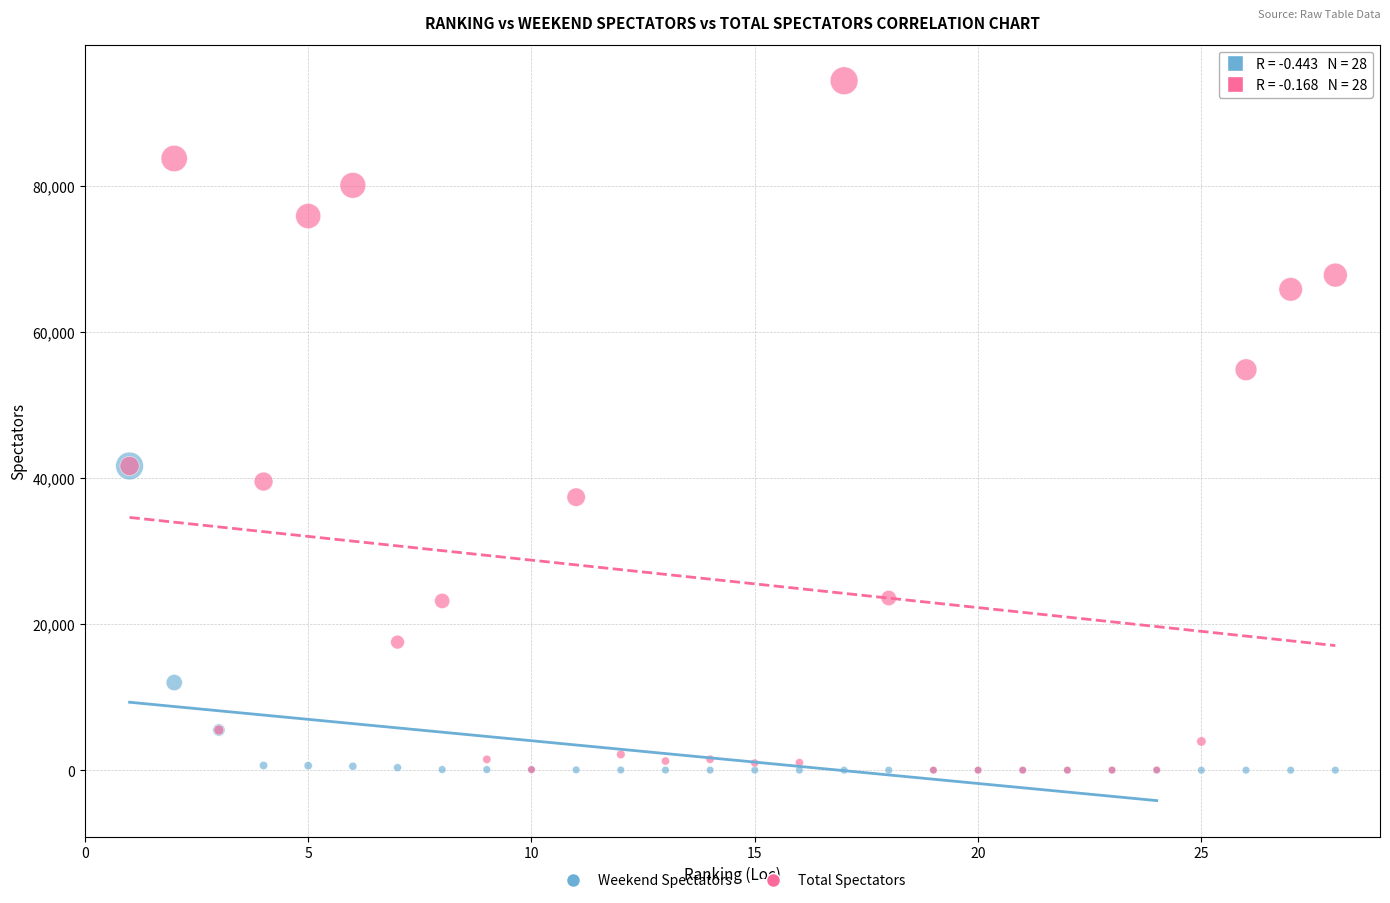

What are all the series names shown in the legend?

Weekend Spectators, Total Spectators